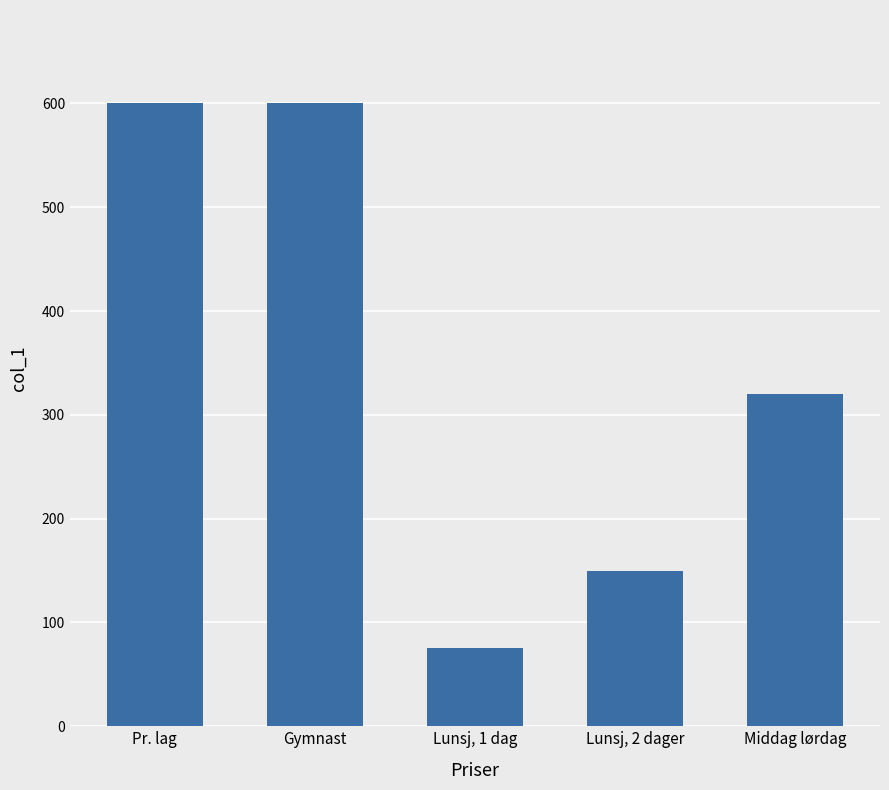

True or false: the data shows 395 at Gymnast.

False